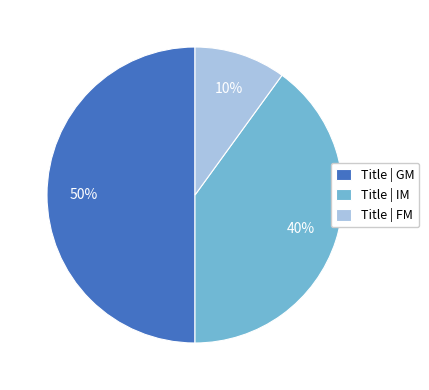

To the nearest percent, what percentage of the pie is Title | IM?

40%